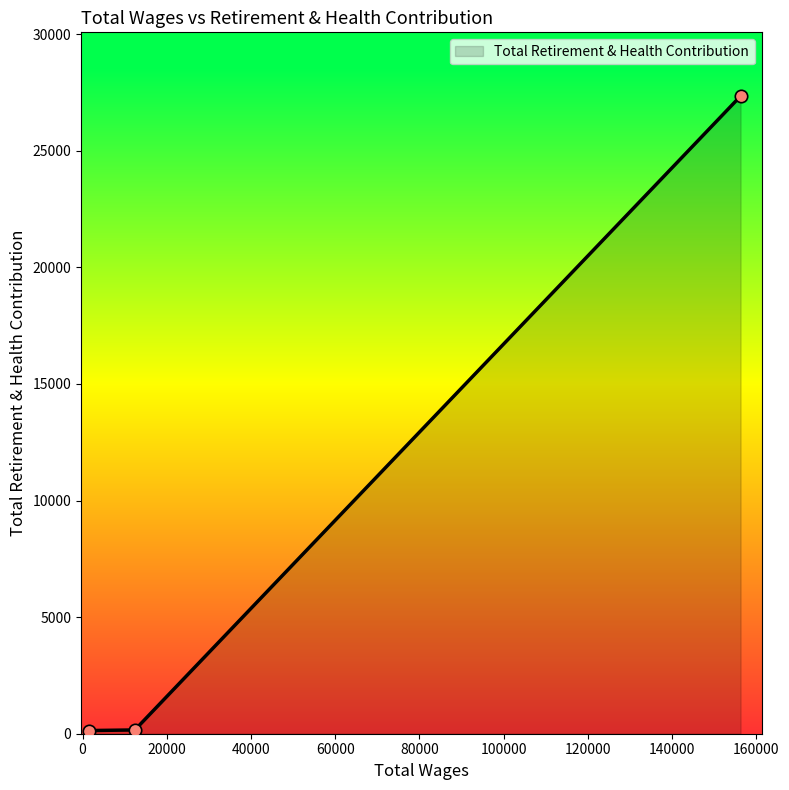

What is the average value?

9213